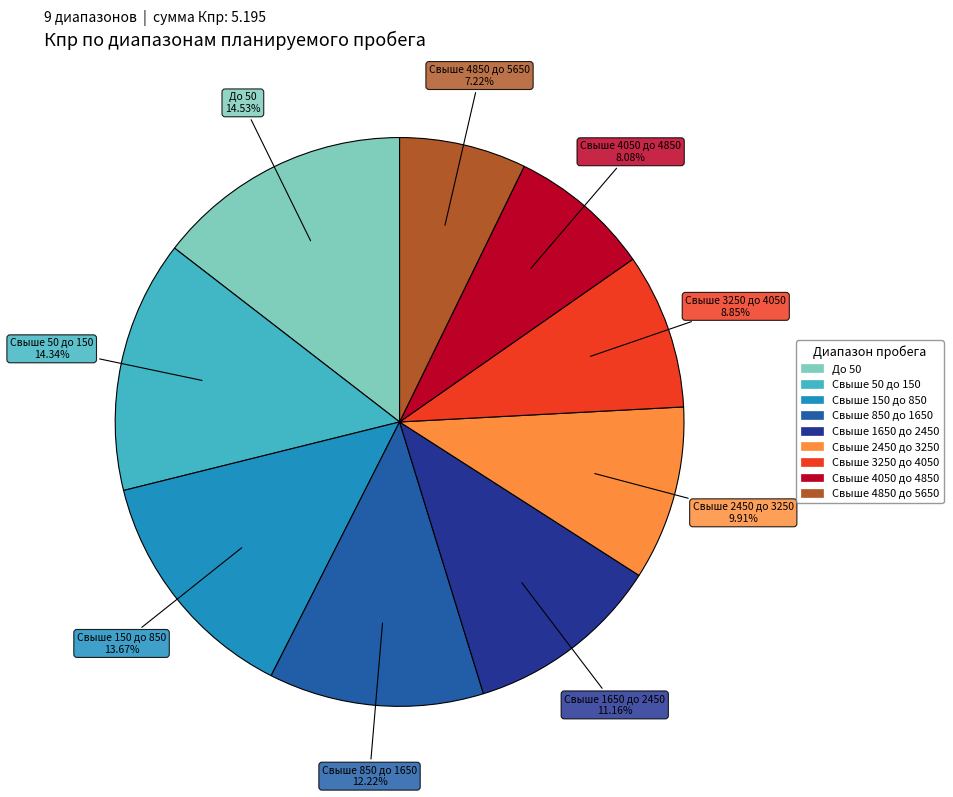

Which has a higher value, Свыше 4050 до 4850 or Свыше 150 до 850?

Свыше 150 до 850